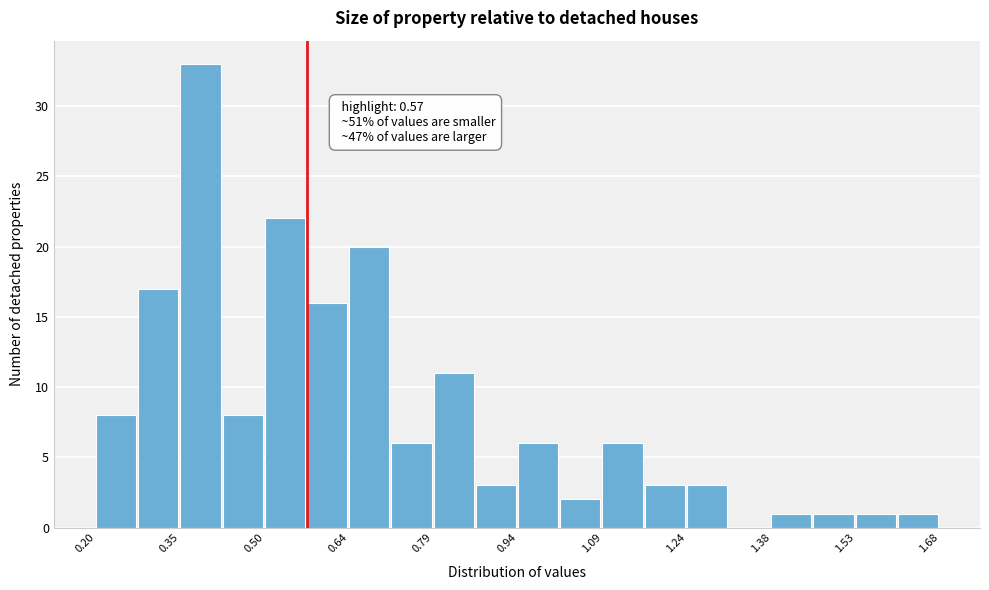

Around what value on the x-axis is the tallest bar? Give the approximate position of its centre, as read against the axis.

0.38